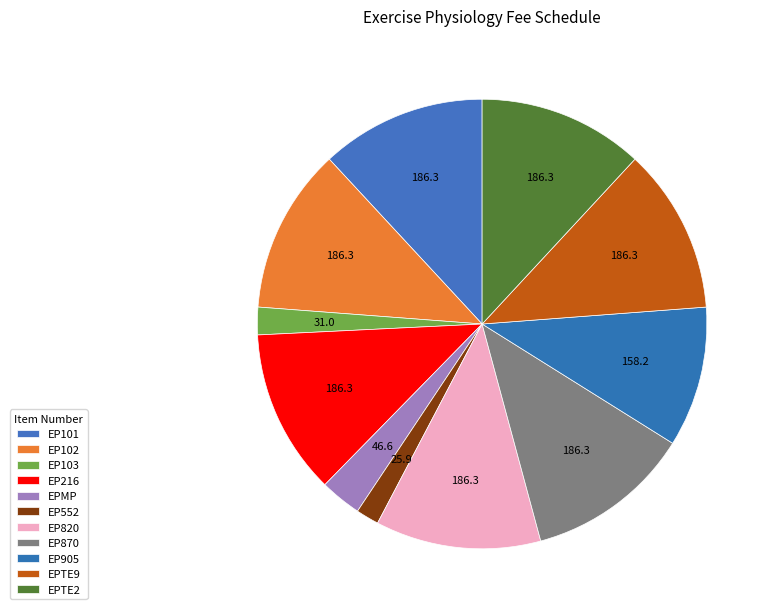

To the nearest percent, what is the combined percentage of EPTE2 and EPTE9?

24%